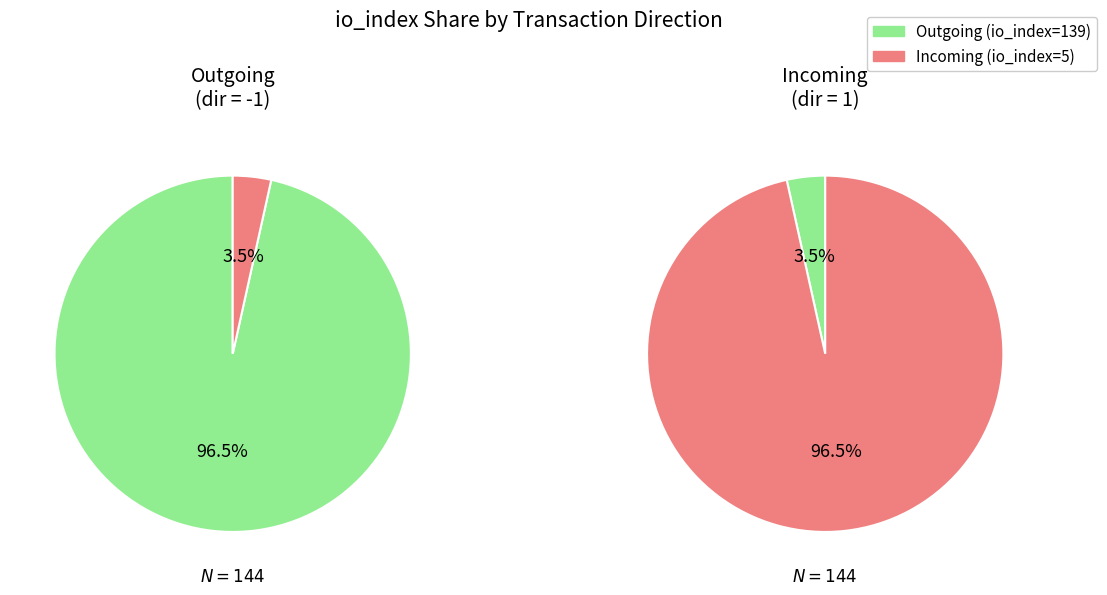

What is the spread (max minus min) of values at io_index?

134.0